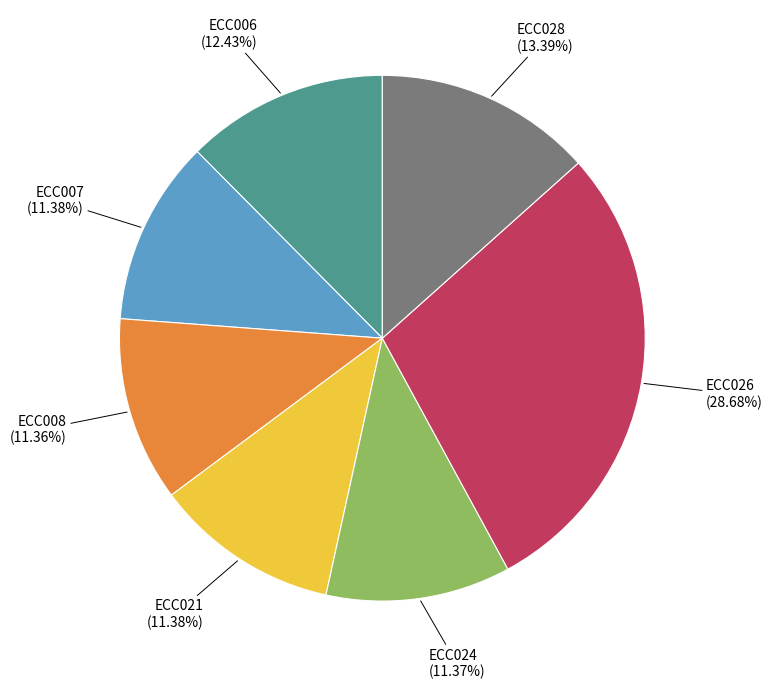

True or false: ECC024 accounts for 6% of the total.

False